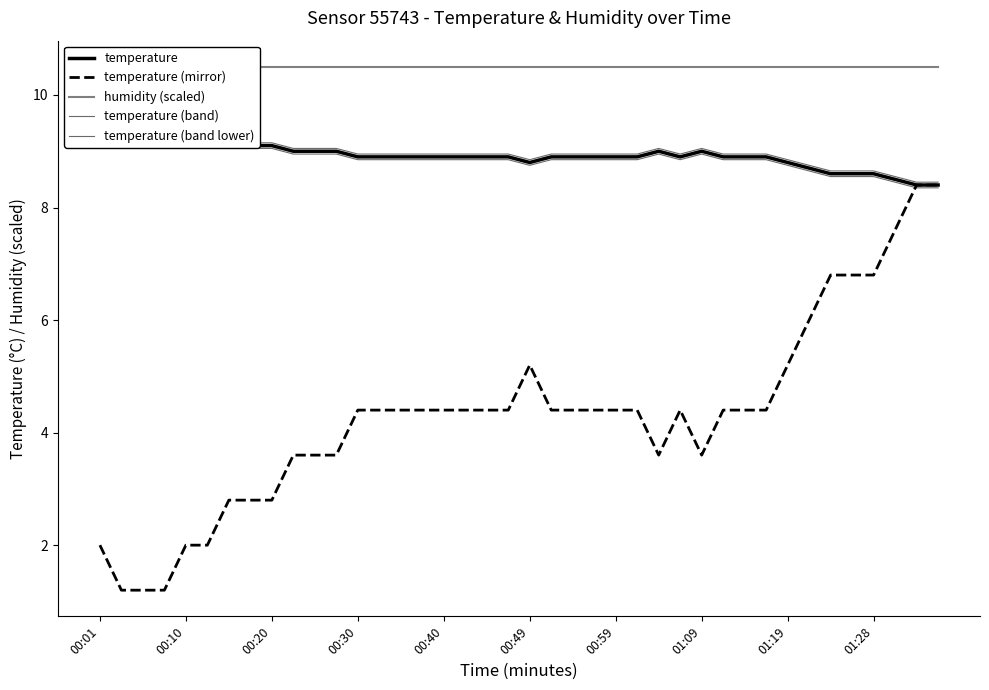

Where does the temperature (mirror) series first go above 4?

00:30